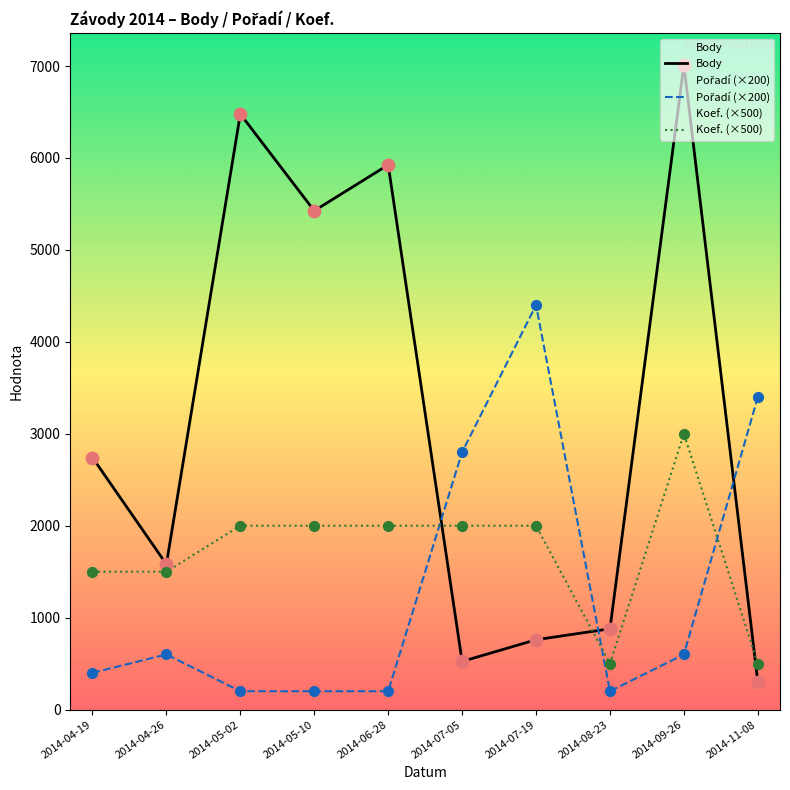

Which series has the largest total across all categories?

Body